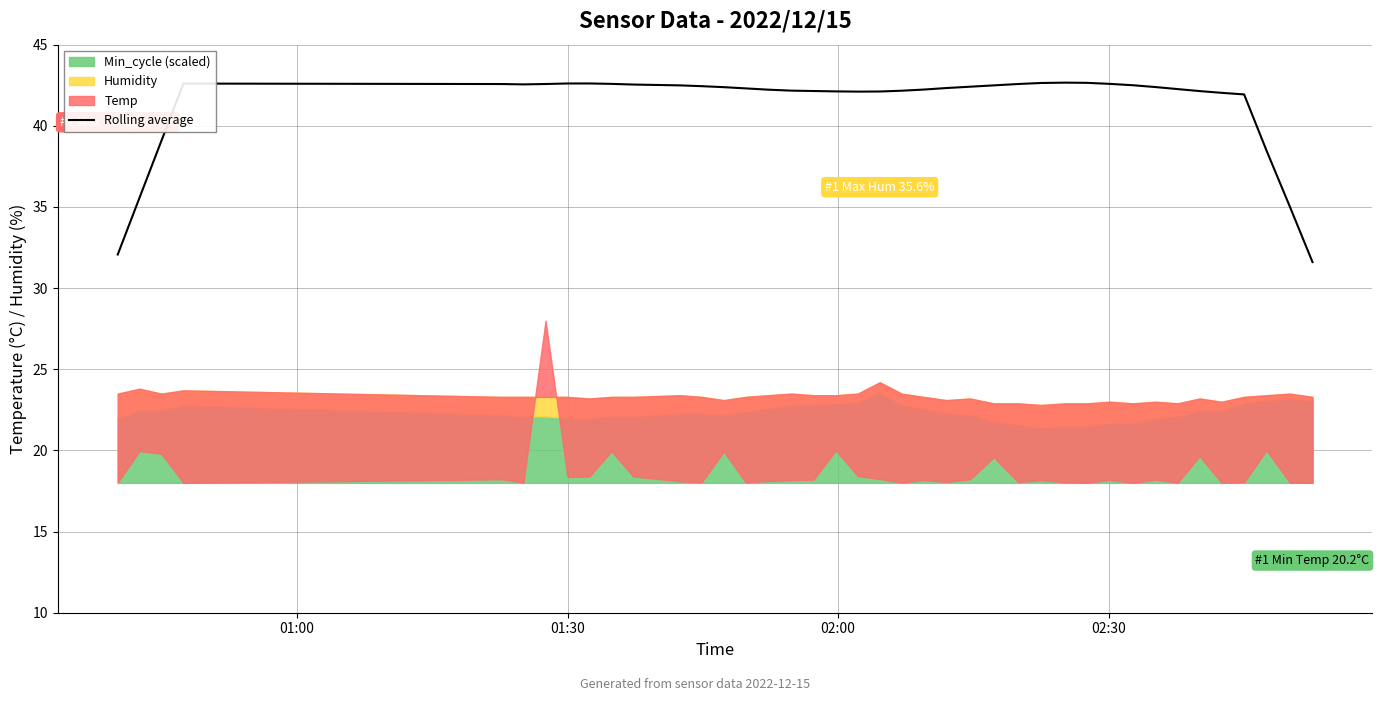

What is the minimum value for Rolling average?

31.6